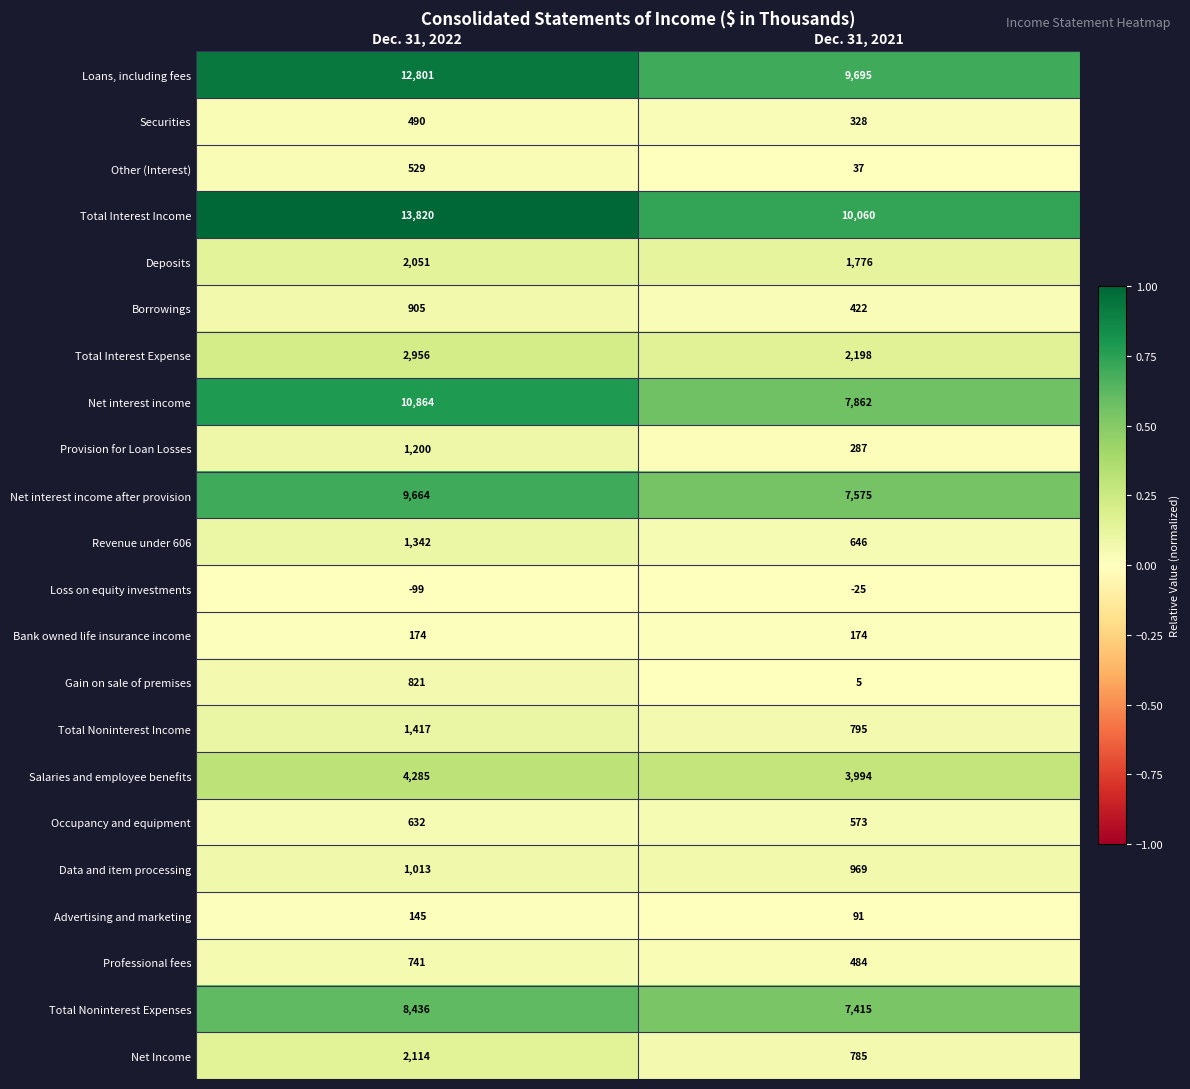

Which series changed the most between Dec. 31, 2022 and Dec. 31, 2021?

Total Interest Income